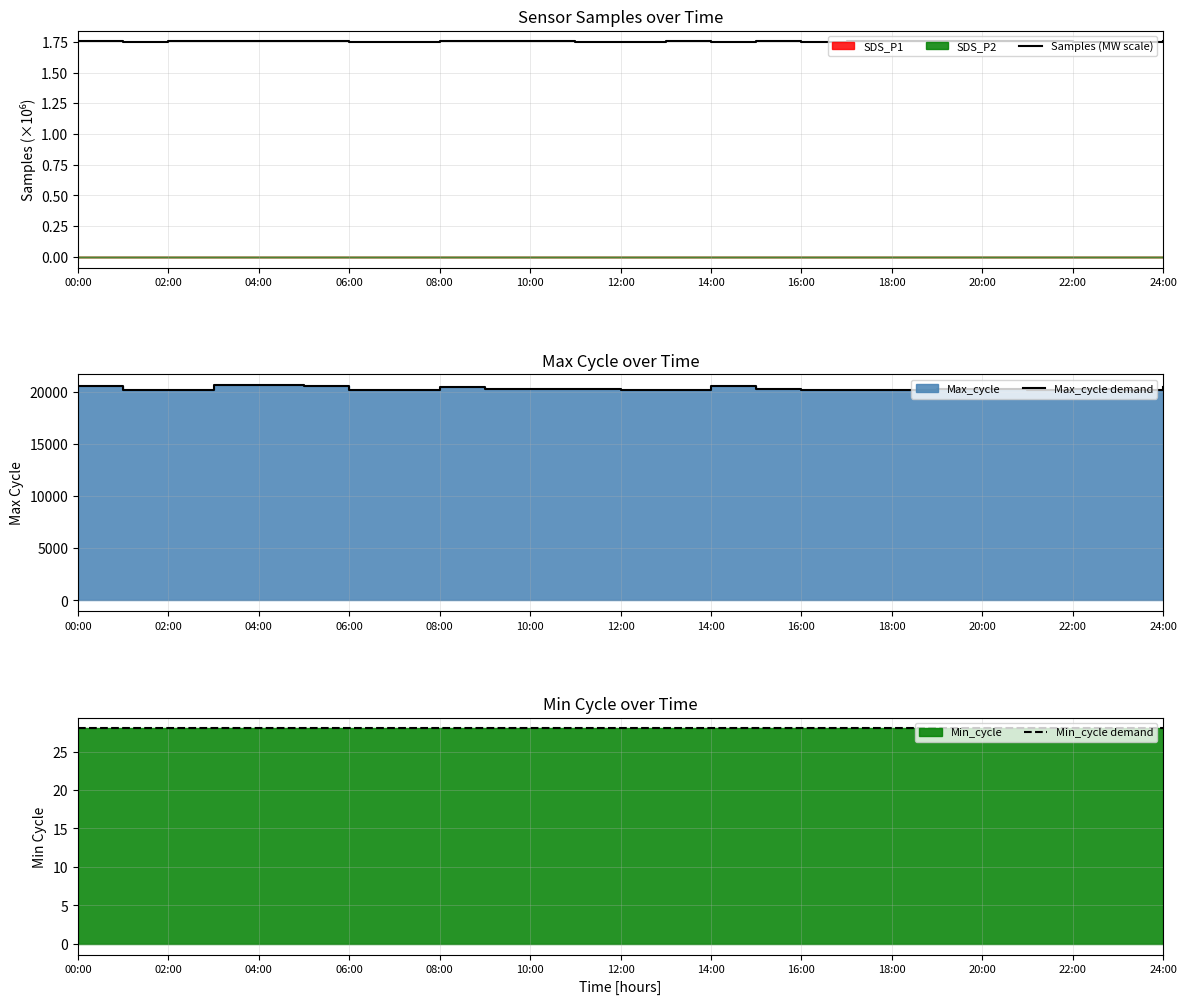

Where is the first local maximum for Samples (MW scale)?

02:00